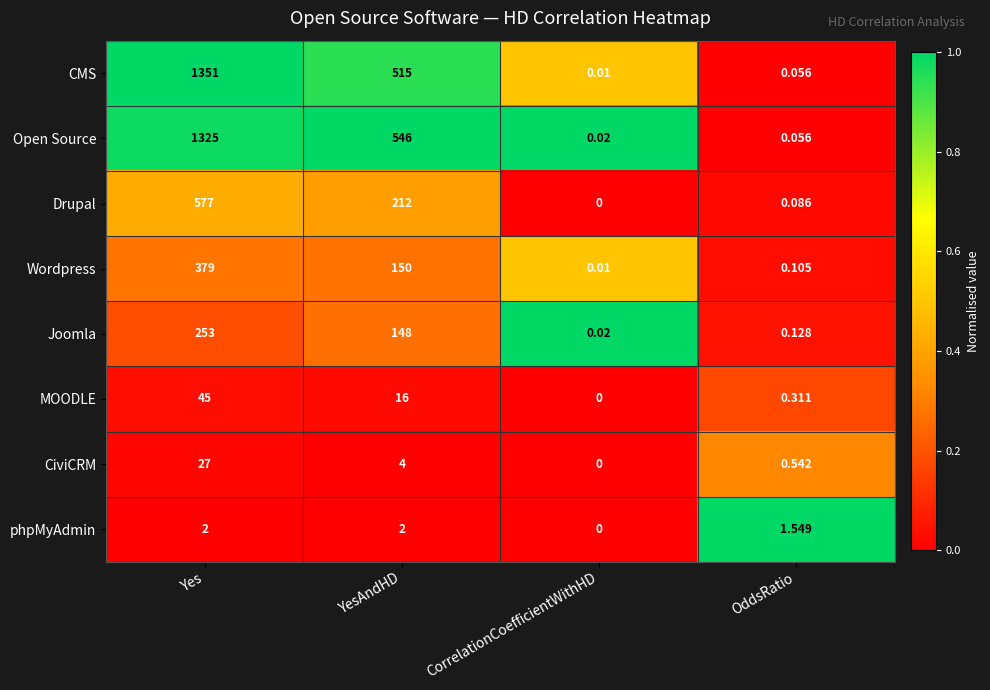

Which category has the highest value across all series?

Yes